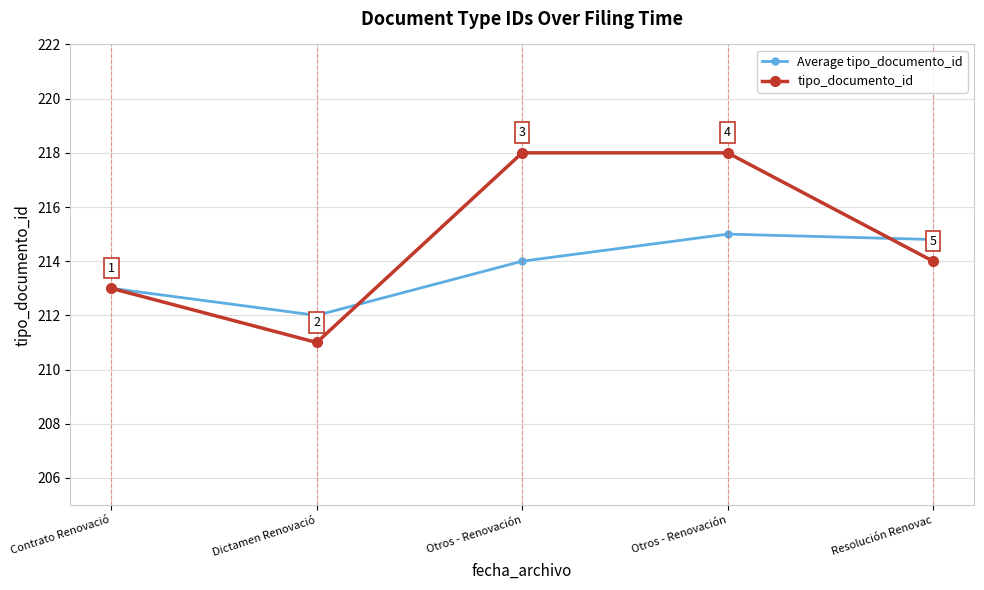

Does the chart have visible grid lines?

Yes